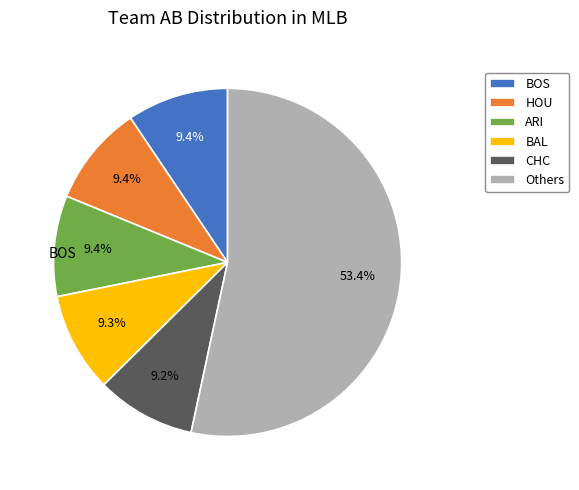

Which slice is the largest?

Others